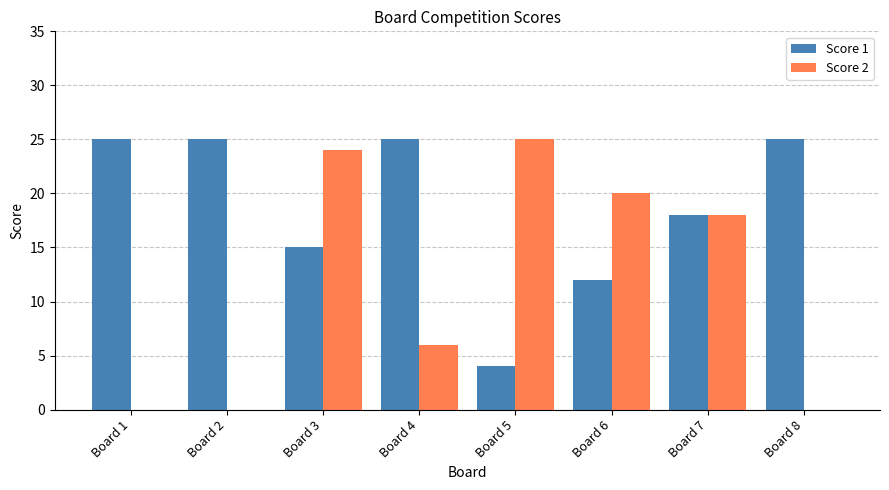

The Score 1 series shows 25 at Board 4. True or false?

True